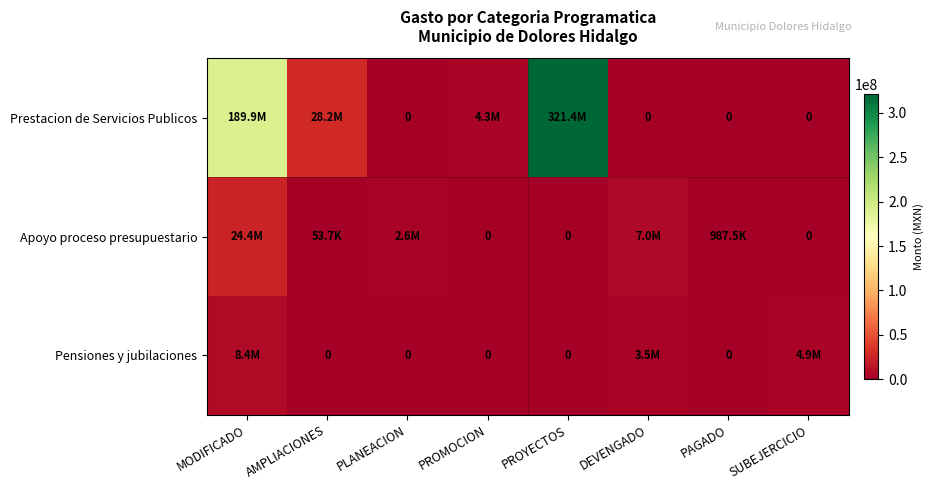

True or false: Prestacion de Servicios Publicos has a value of 188583683.0 at SUBEJERCICIO.

False